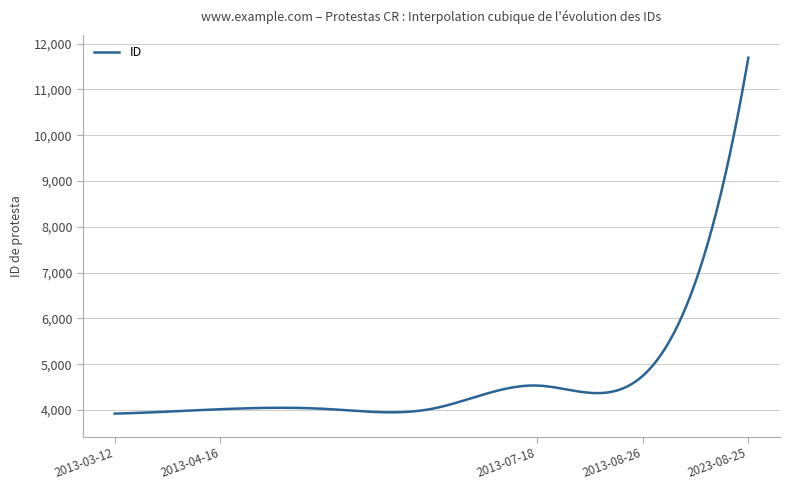

What is the difference between the maximum and minimum values?

7771.0